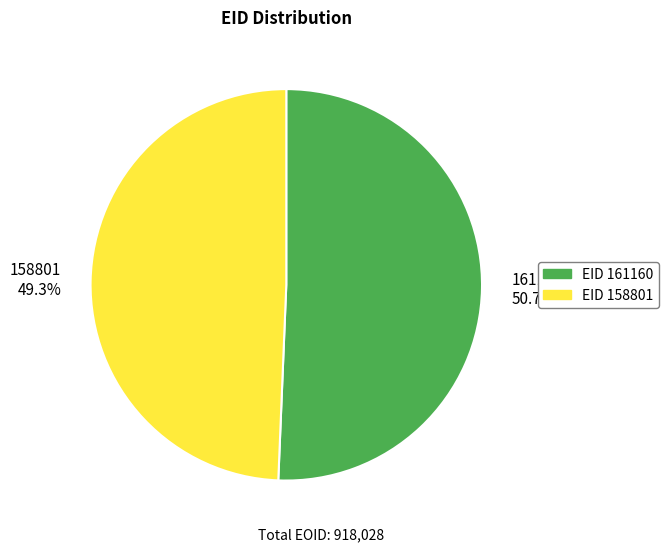

Does 158801 account for over 50% of the chart?

No